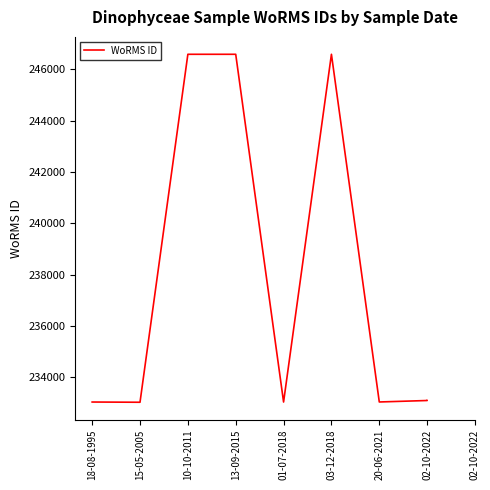

True or false: the data shows 233024 at 18-08-1995.

True